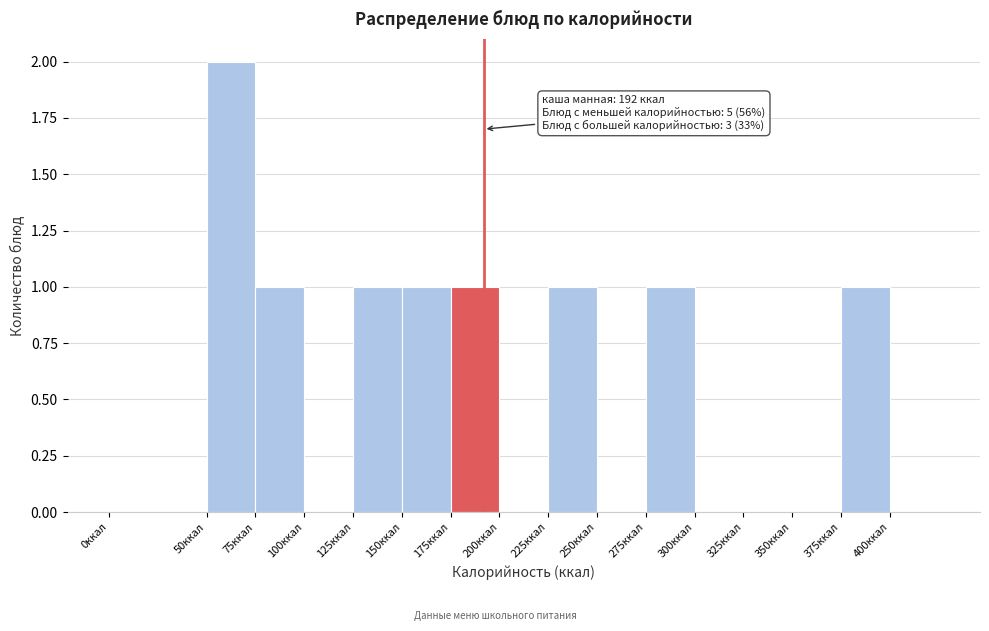

Which range on the x-axis has the tallest bar?

50 to 75